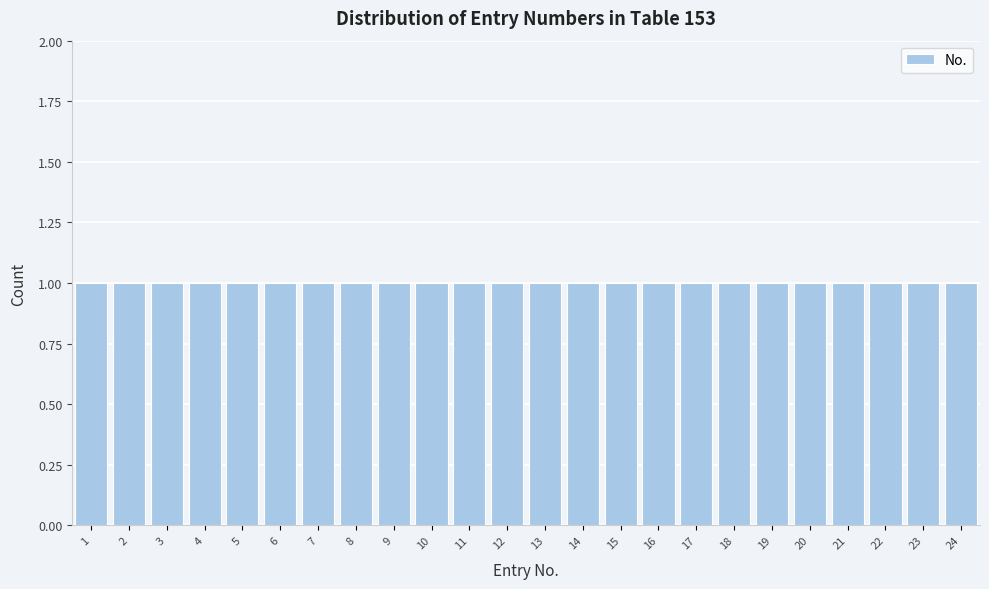

Reading left to right, transcribe this chart: for each bar, give the range it covers on the x-axis and its height. The values are not printed on the chart, so give them approximately, as read against the axis.

0.5 to 1.5: 1
1.5 to 2.5: 1
2.5 to 3.5: 1
3.5 to 4.5: 1
4.5 to 5.5: 1
5.5 to 6.5: 1
6.5 to 7.5: 1
7.5 to 8.5: 1
8.5 to 9.5: 1
9.5 to 10.5: 1
10.5 to 11.5: 1
11.5 to 12.5: 1
12.5 to 13.5: 1
13.5 to 14.5: 1
14.5 to 15.5: 1
15.5 to 16.5: 1
16.5 to 17.5: 1
17.5 to 18.5: 1
18.5 to 19.5: 1
19.5 to 20.5: 1
20.5 to 21.5: 1
21.5 to 22.5: 1
22.5 to 23.5: 1
23.5 to 24.5: 1